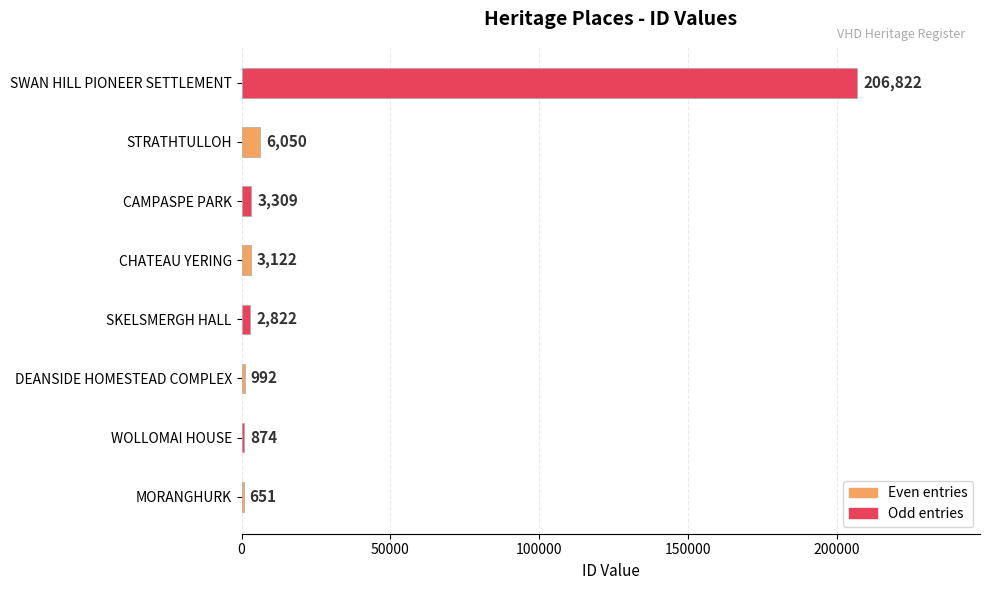

Between SWAN HILL PIONEER SETTLEMENT and STRATHTULLOH, which is larger?

SWAN HILL PIONEER SETTLEMENT